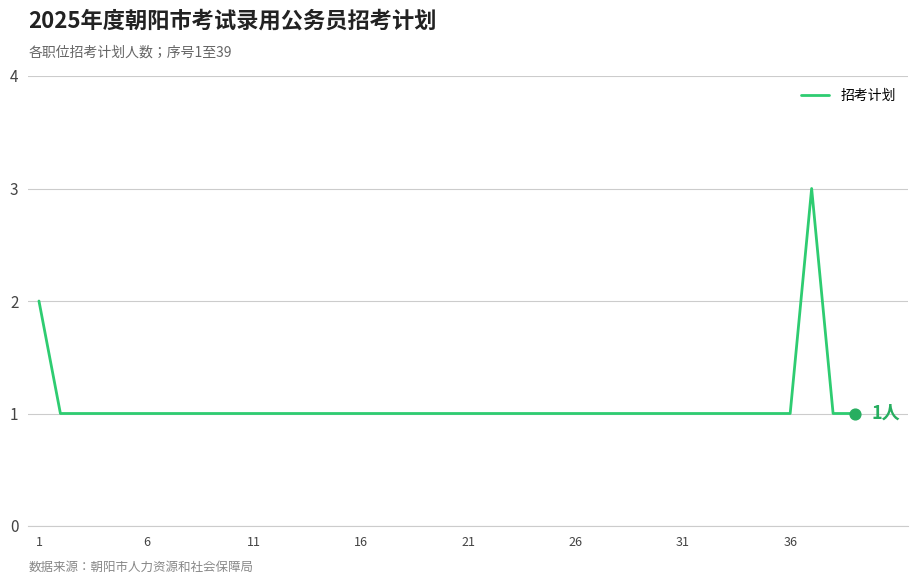

What is the maximum value shown in the chart?

3